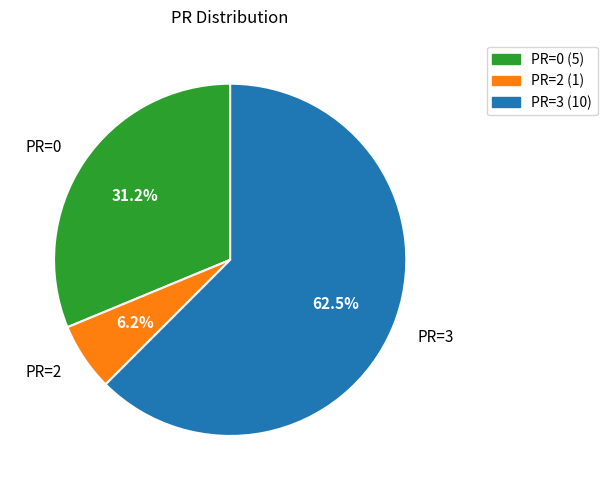

Rank the categories by value from lowest to highest.

PR=2, PR=0, PR=3